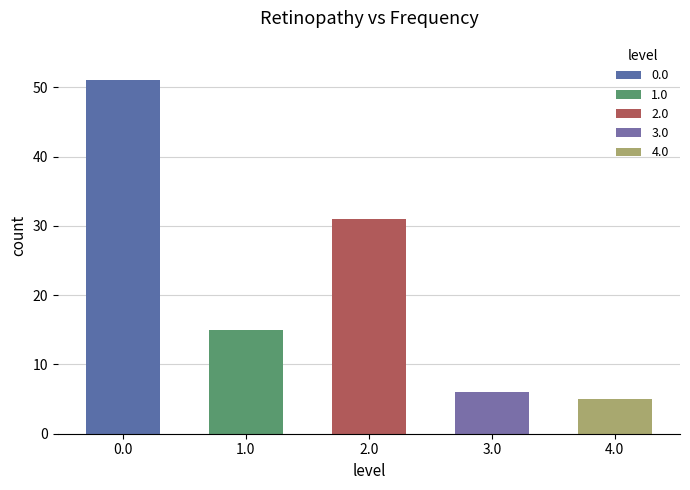

What is the ratio of the value at 2.0 to the value at 3.0?

5.2